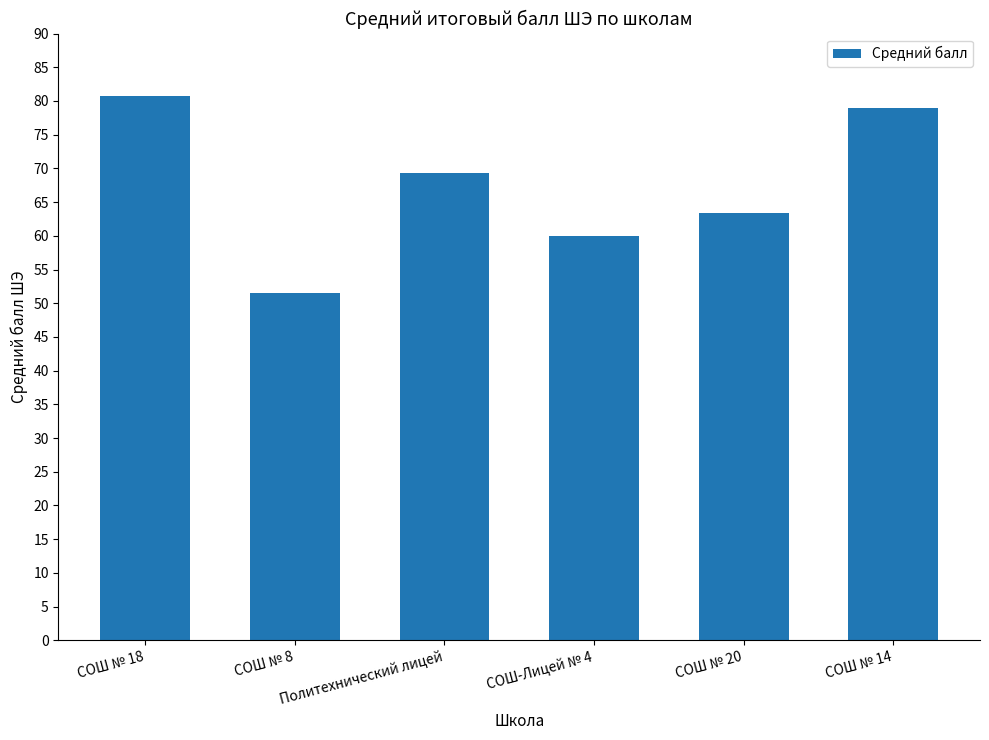

Does the chart contain stacked bars?

No